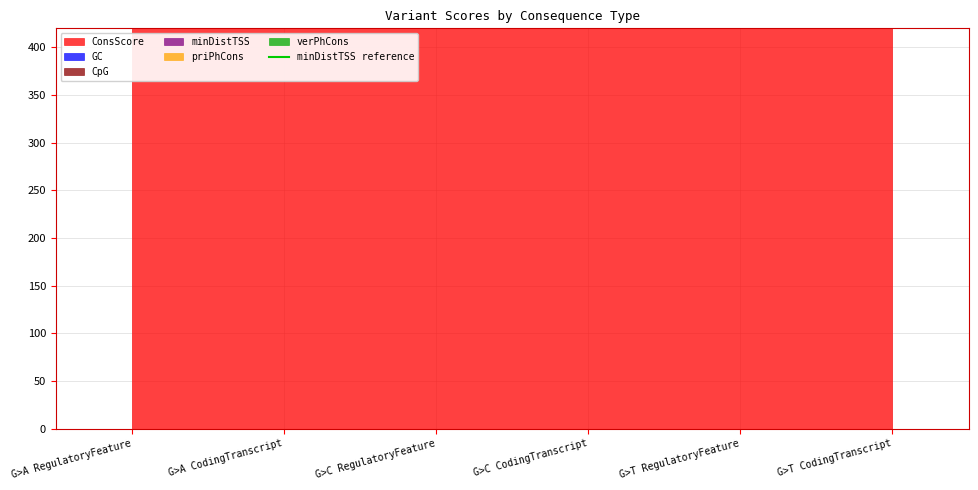

Which category has the lowest value in the verPhCons series?

G>A RegulatoryFeature